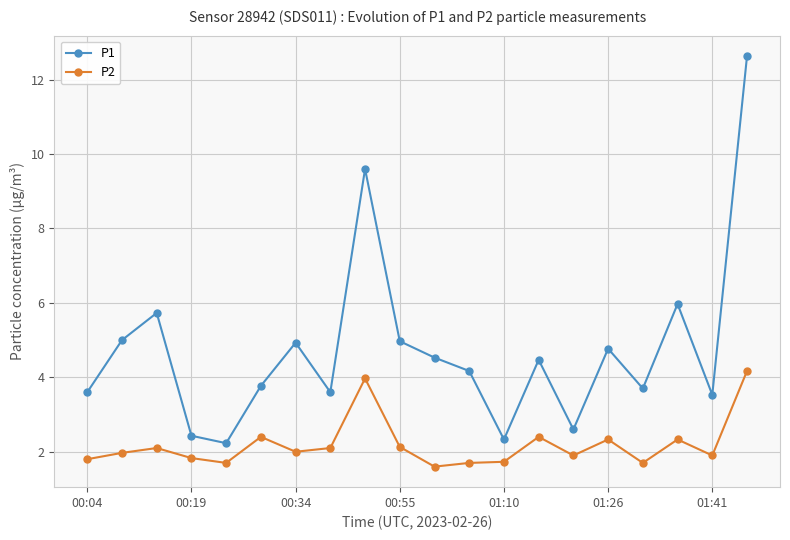

What is the smallest value displayed?

1.6